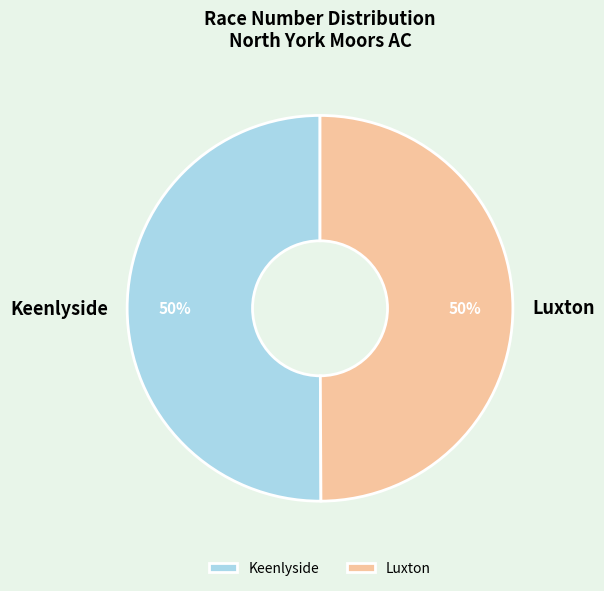

The Luxton slice represents 50% of the pie. True or false?

True